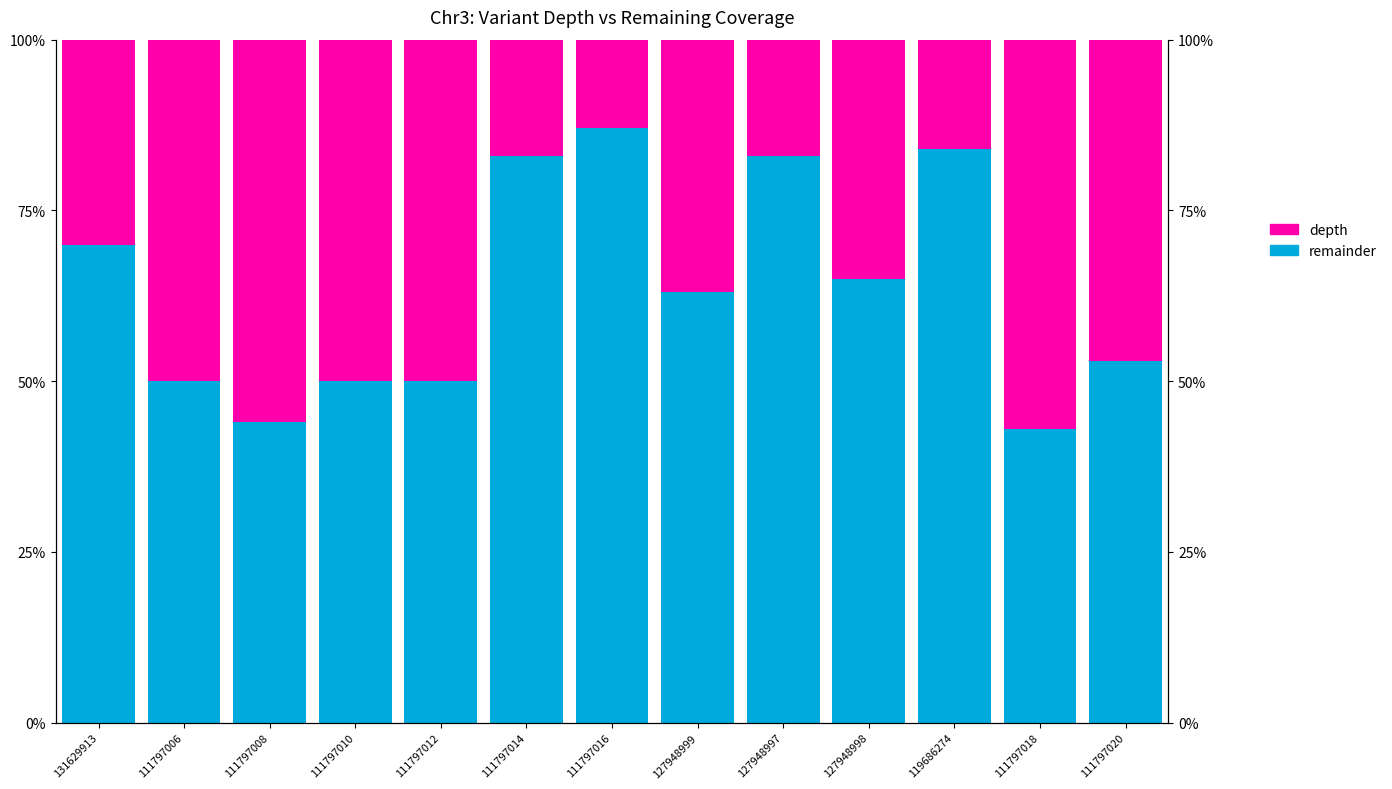

The depth series shows 22 at 119686274. True or false?

False